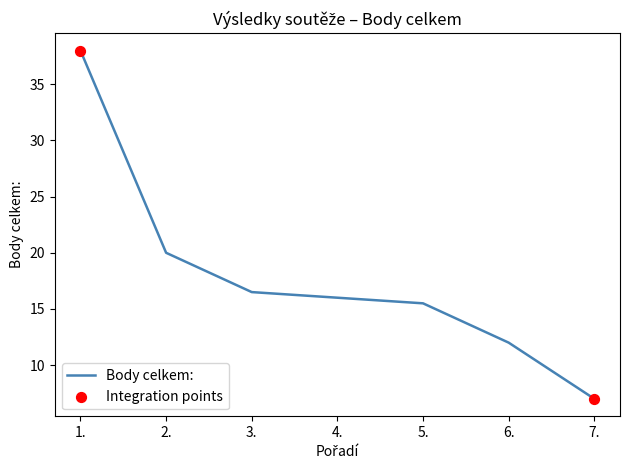

What is the change in value from 4. to 6.?

-4.0